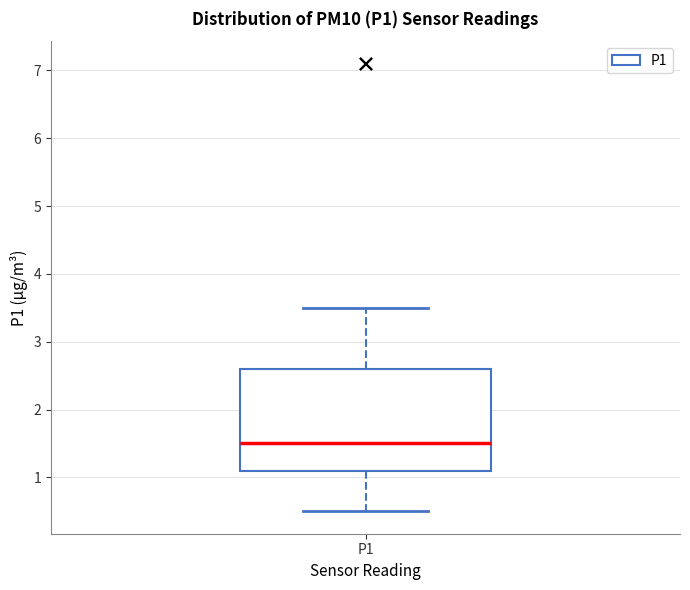

Read this box plot against the y-axis: the position of the median line, the range covered by the box, and the ends of both whiskers. The values are not printed on the chart, so give them approximately, as read against the axis.

median 1.5, box 1.1 to 2.6, whiskers 0.5 to 3.5